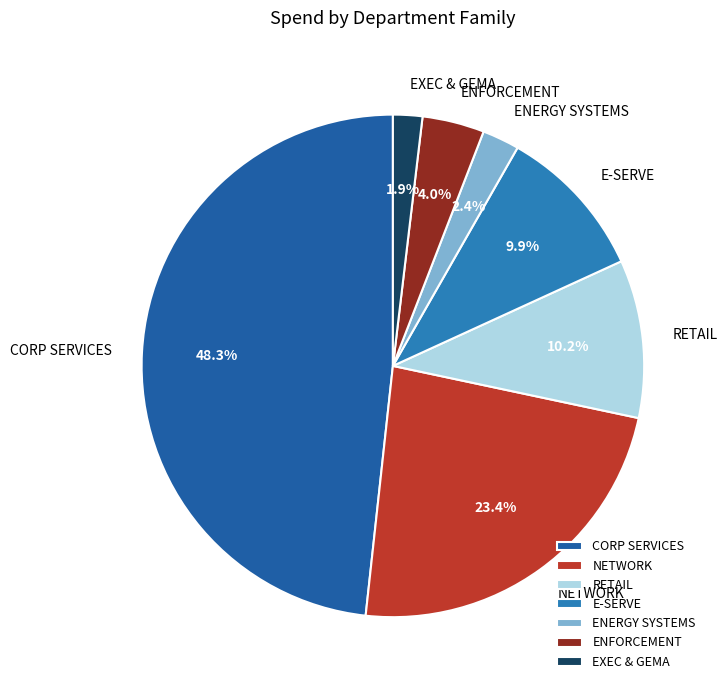

How many segments does this pie chart have?

7